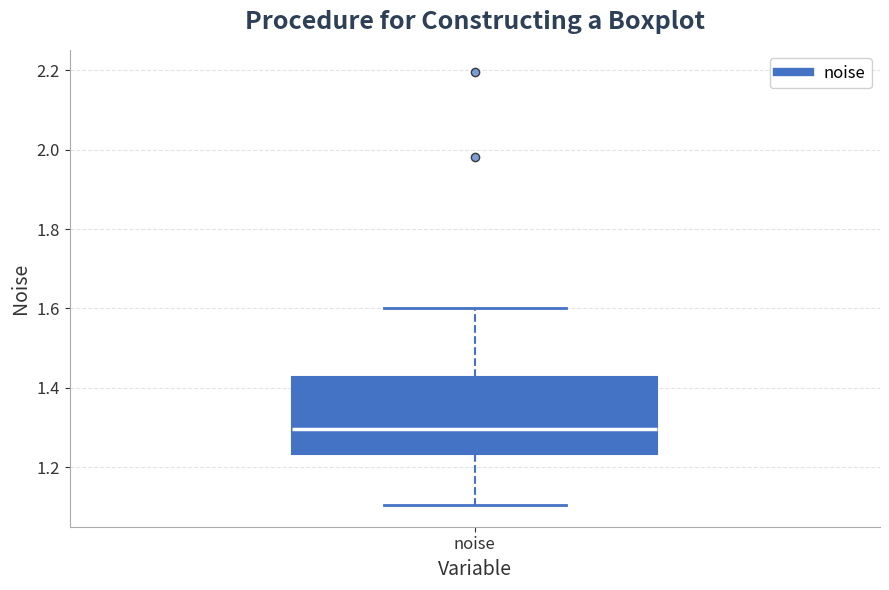

Where does the lower whisker of the box for noise end on the y-axis? The values are not printed on the chart, so give them approximately, as read against the axis.

1.10